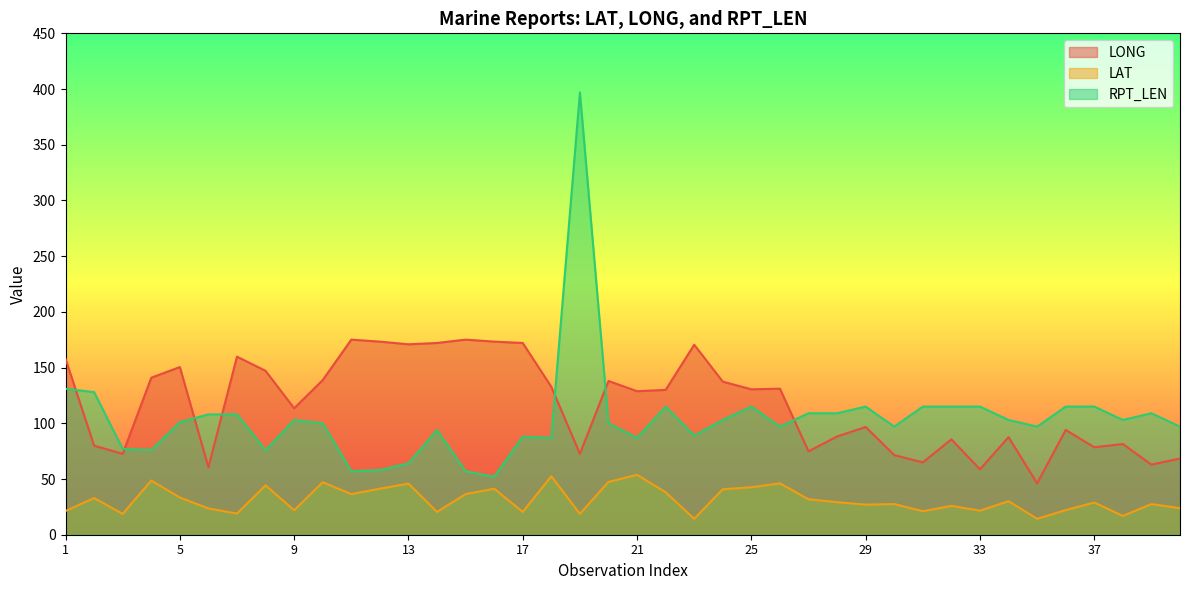

At which label does RPT_LEN reach its minimum?

16